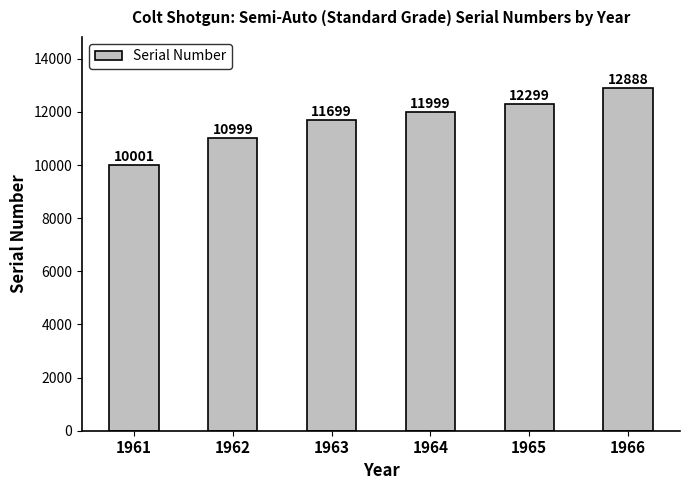

The value at 1961 is 10001. True or false?

True